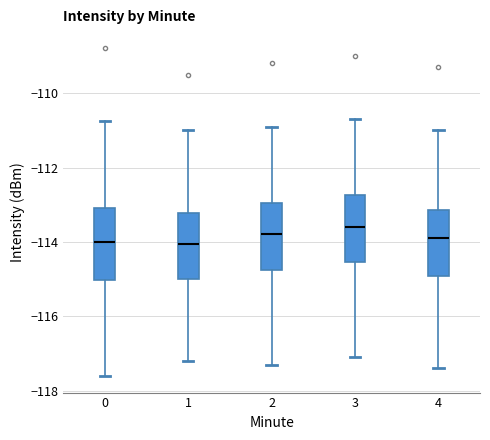

Reading left to right, transcribe this box plot: for each box, give where its median line is, the range the box spans, and where its two whiskers end, as read against the y-axis. The values are not printed on the chart, so give them approximately, as read against the axis.

0: median -114.0, box -115.0 to -113.0, whiskers -117.6 to -110.8
1: median -114.0, box -115.0 to -113.2, whiskers -117.2 to -111.0
2: median -113.8, box -114.8 to -113.0, whiskers -117.2 to -110.8
3: median -113.6, box -114.6 to -112.8, whiskers -117.0 to -110.6
4: median -113.8, box -115.0 to -113.2, whiskers -117.4 to -111.0